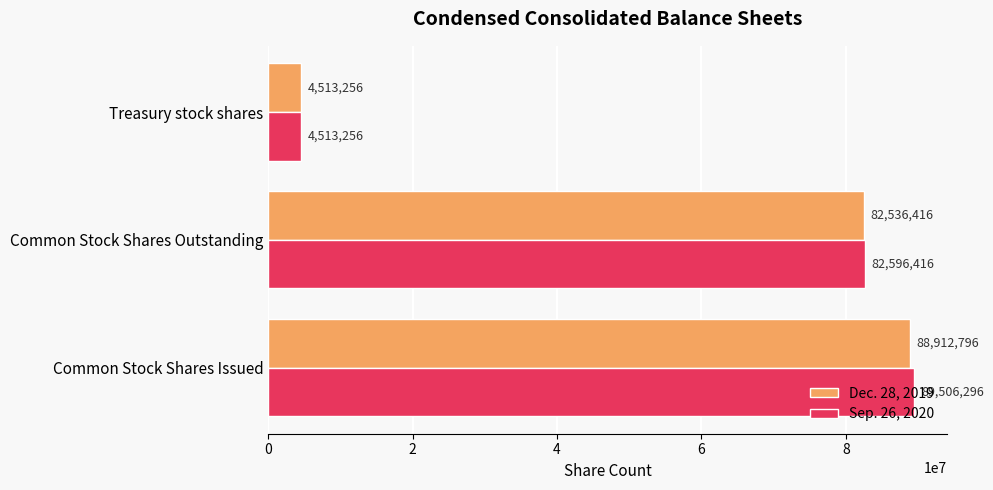

What is the average value of the Sep. 26, 2020 series?

58871989